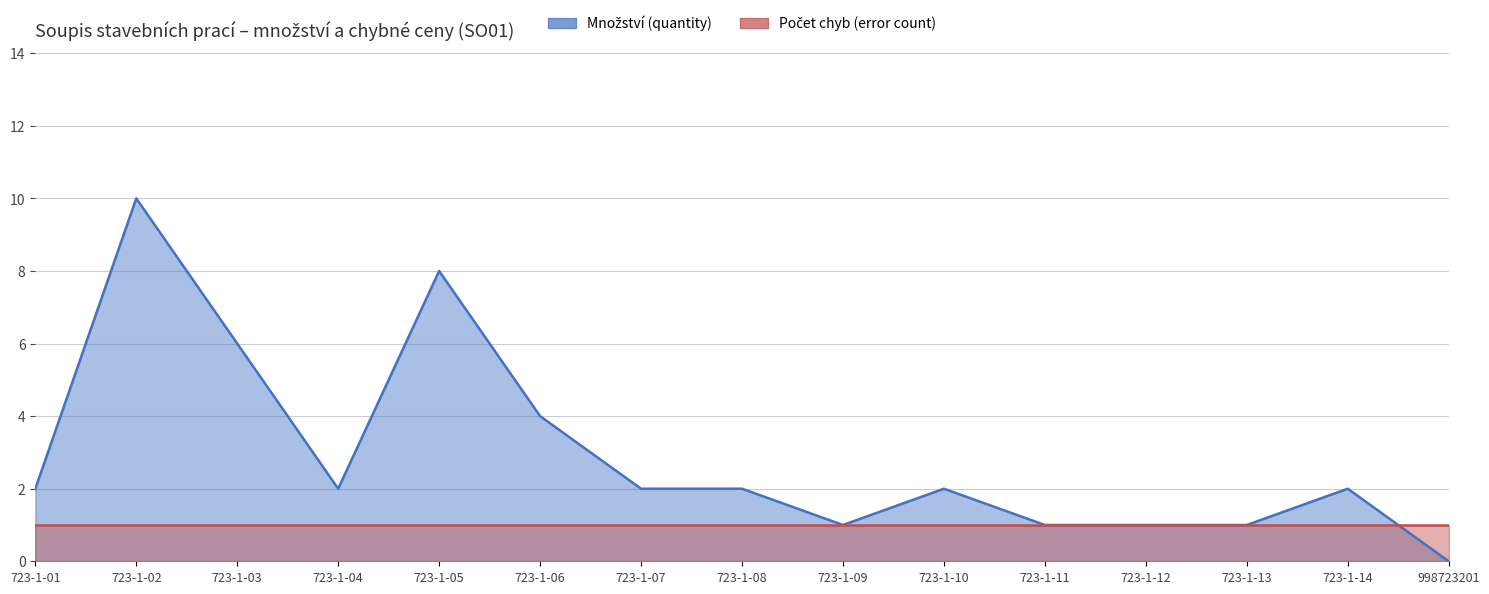

What are all the series names shown in the legend?

Množství (quantity), Počet chyb (error count)